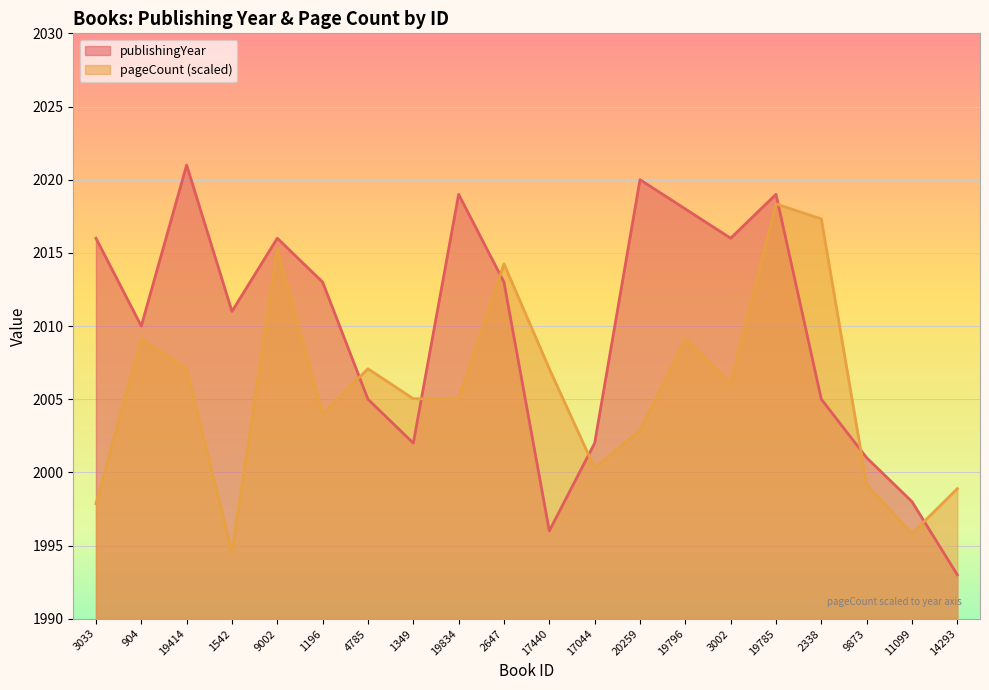

How many series are shown in this chart?

2